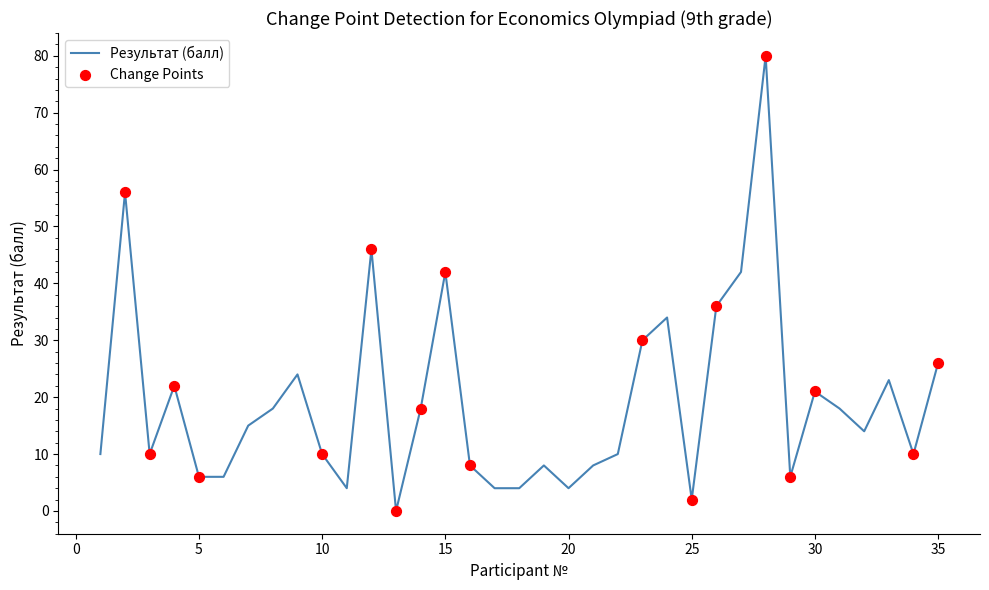

What is the difference between the maximum and minimum values?

80